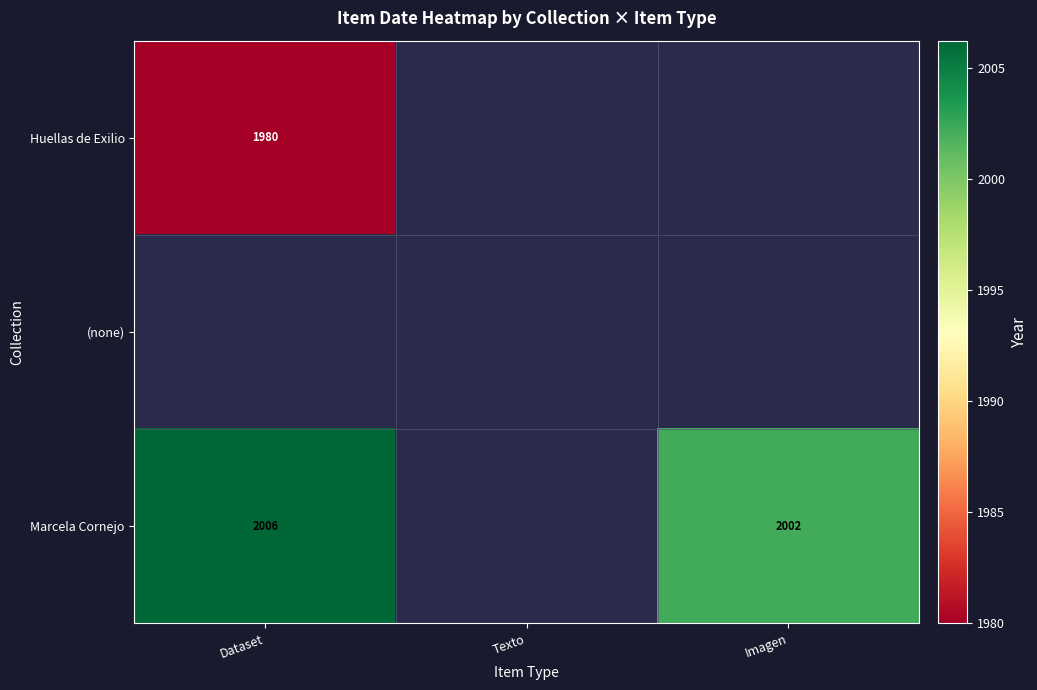

The Huellas de Exilio series shows 1980 at Dataset. True or false?

True